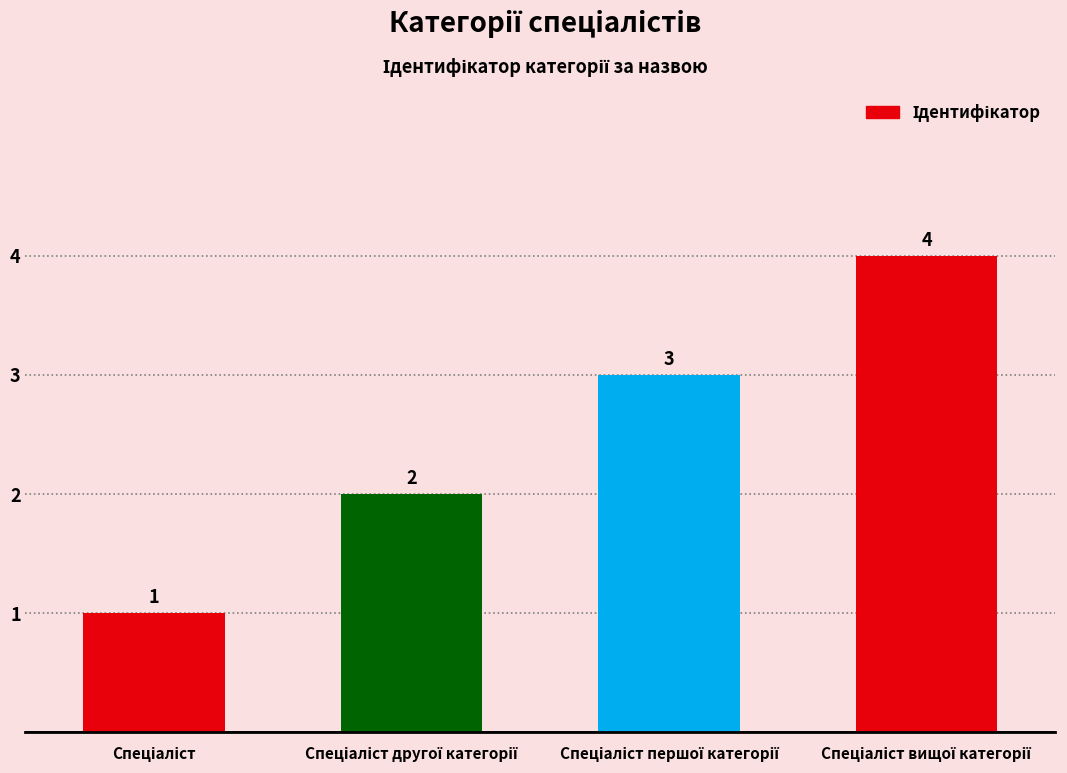

What is the value of the 2nd bar from the left?

2